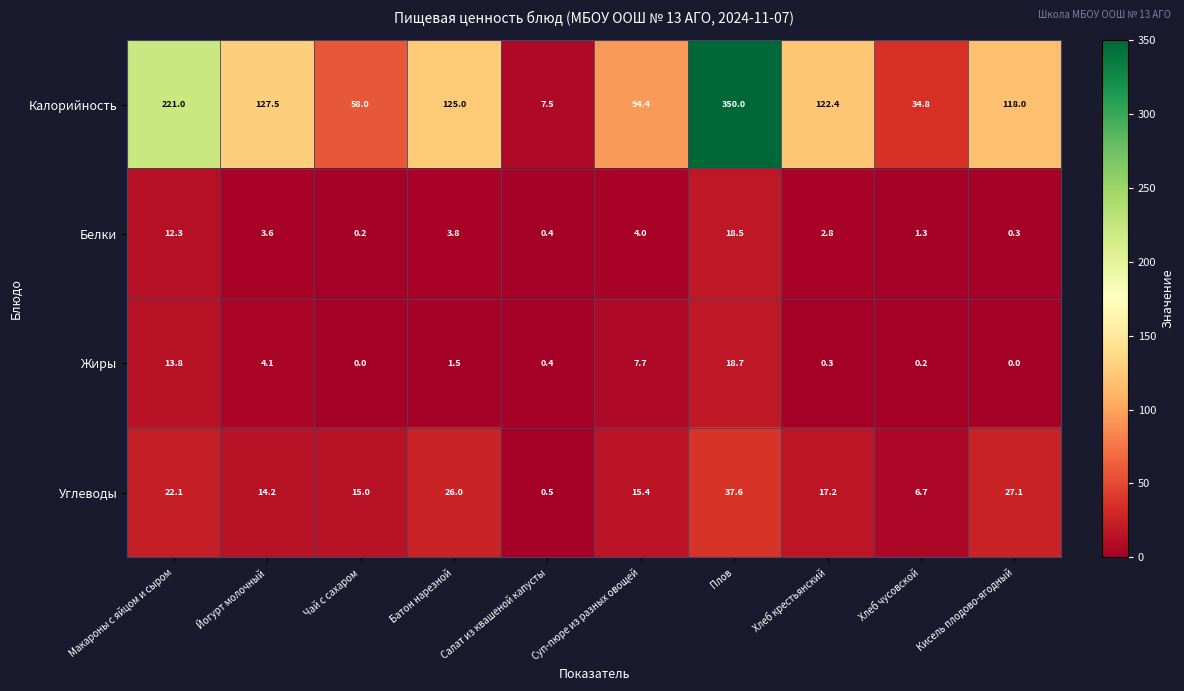

What is the difference between the maximum and minimum values in the Углеводы series?

37.1